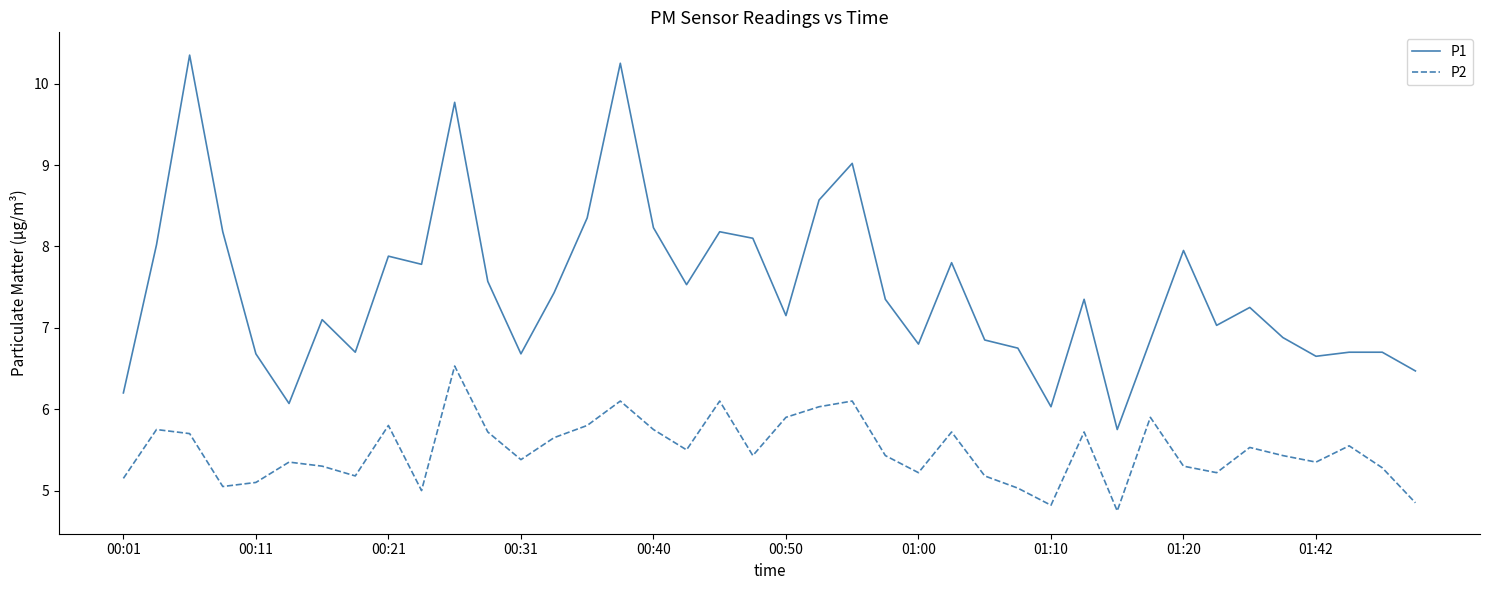

What is the minimum value shown in the chart?

4.8